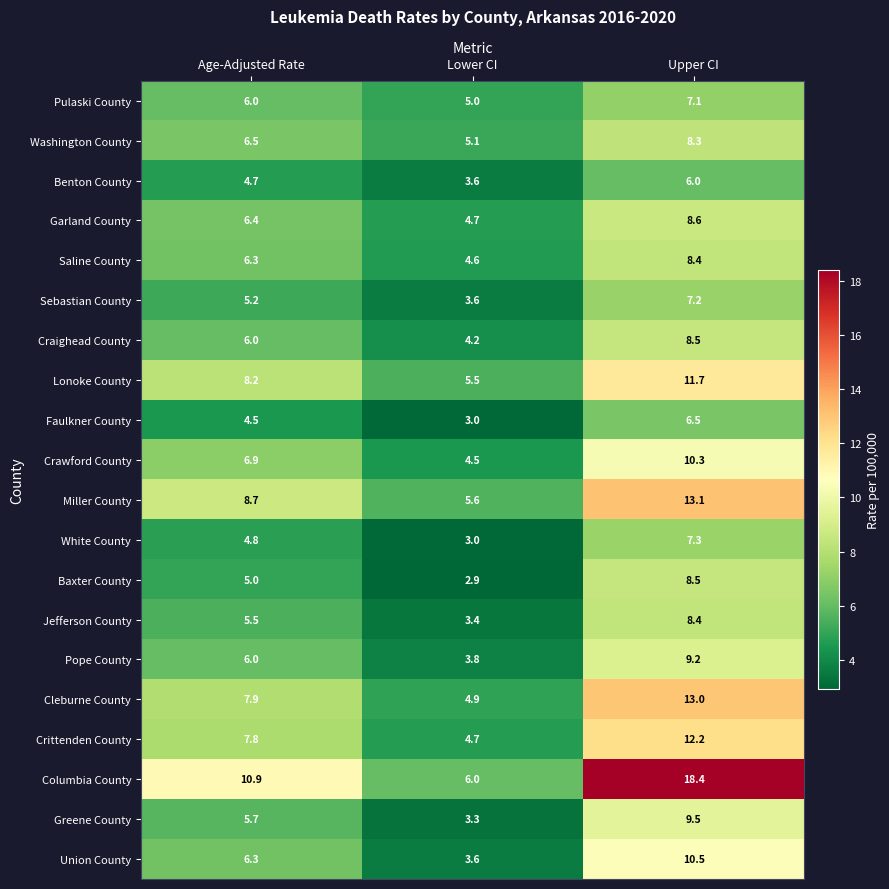

What is the highest value of the Greene County series?

9.5